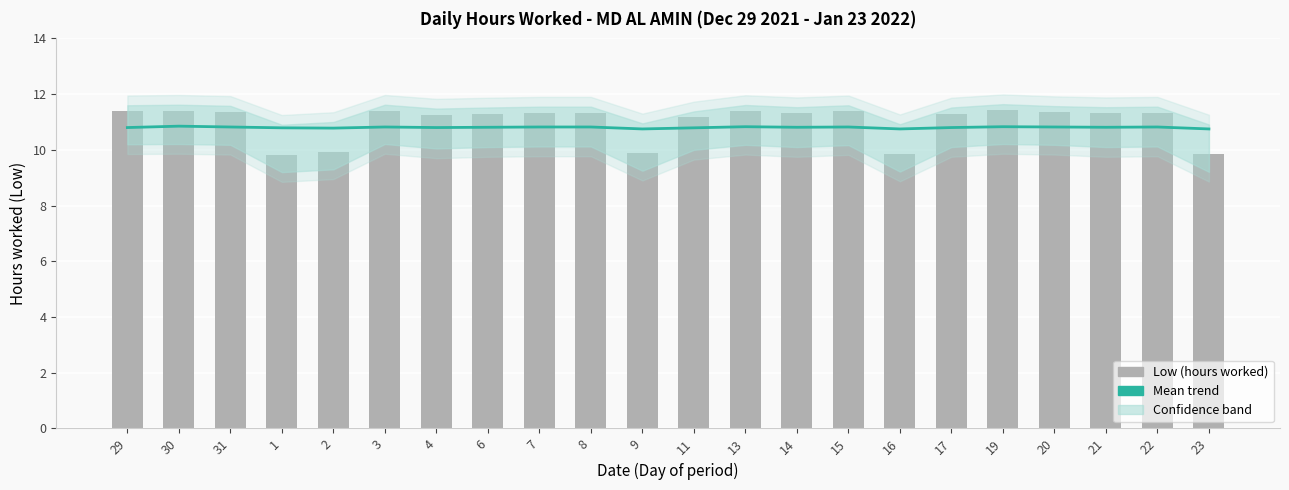

List the series in order of their overall mean, highest first.

Low (hours worked), Mean trend